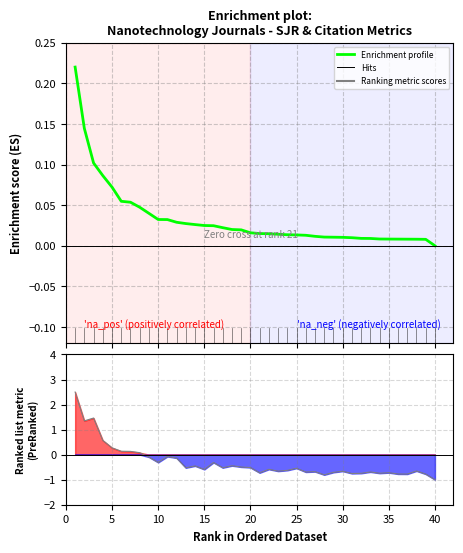

Reading left to right, extract all data points from this chart.

0.2	0.1	0.1	0.1	0.1	0.1	0.1	0.0	0.0	0.0	0.0	0.0	0.0	0.0	0.0	0.0	0.0	0.0	0.0	0.0	0.0	0.0	0.0	0.0	0.0	0.0	0.0	0.0	0.0	0.0	0.0	0.0	0.0	0.0	0.0	0.0	0.0	0.0	0.0	0.0